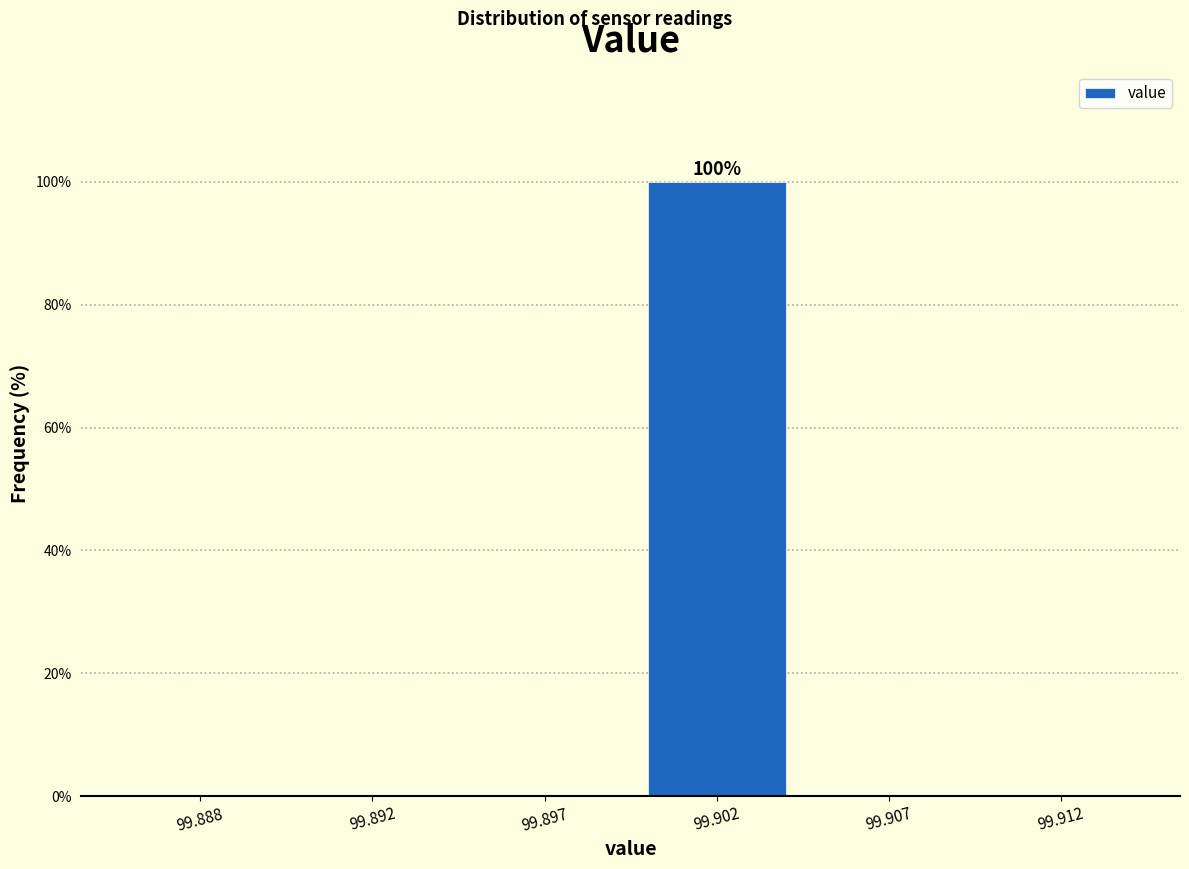

Reading left to right, extract all data points from this chart.

99.888=0	99.892=0	99.897=0	99.902=100	99.907=0	99.912=0